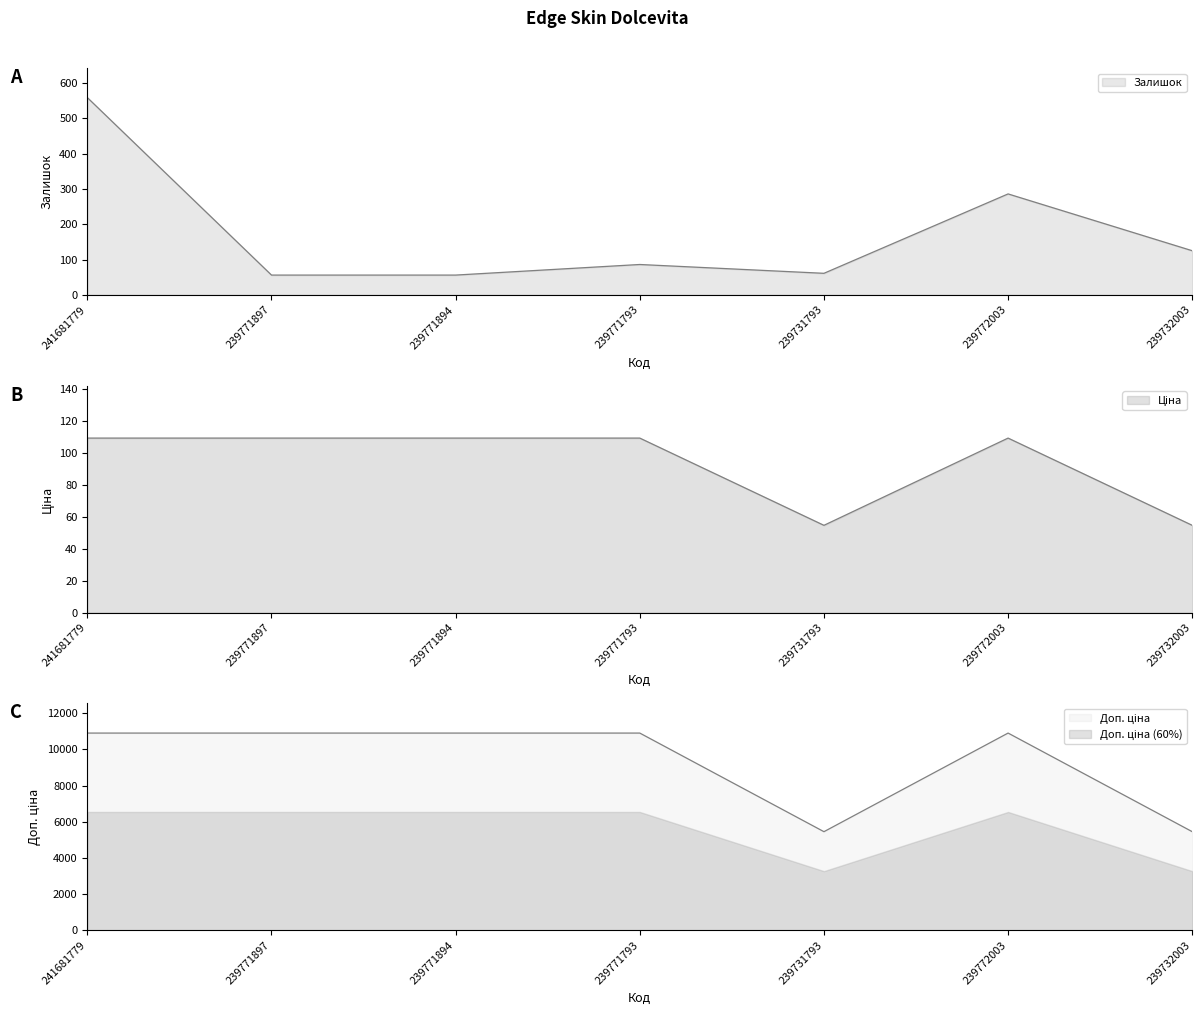

Which series has the largest total across all categories?

Доп. ціна